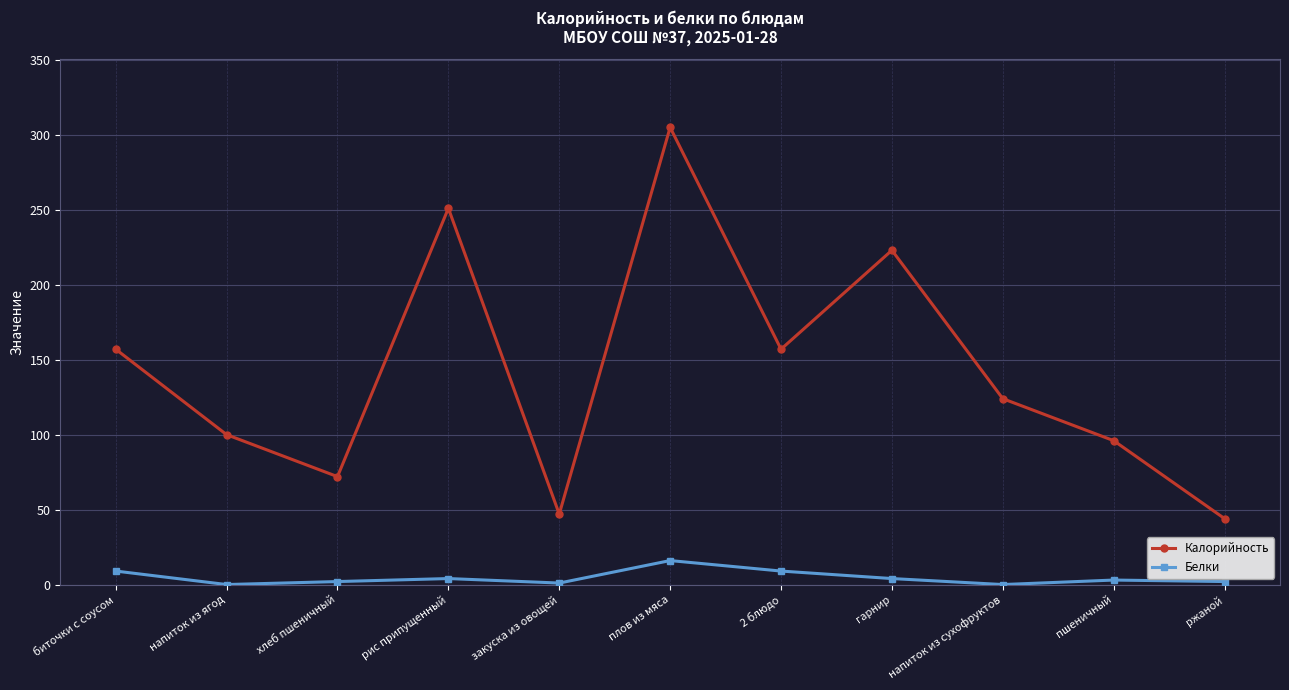

True or false: Калорийность has more than 0 points higher than both neighbors.

True